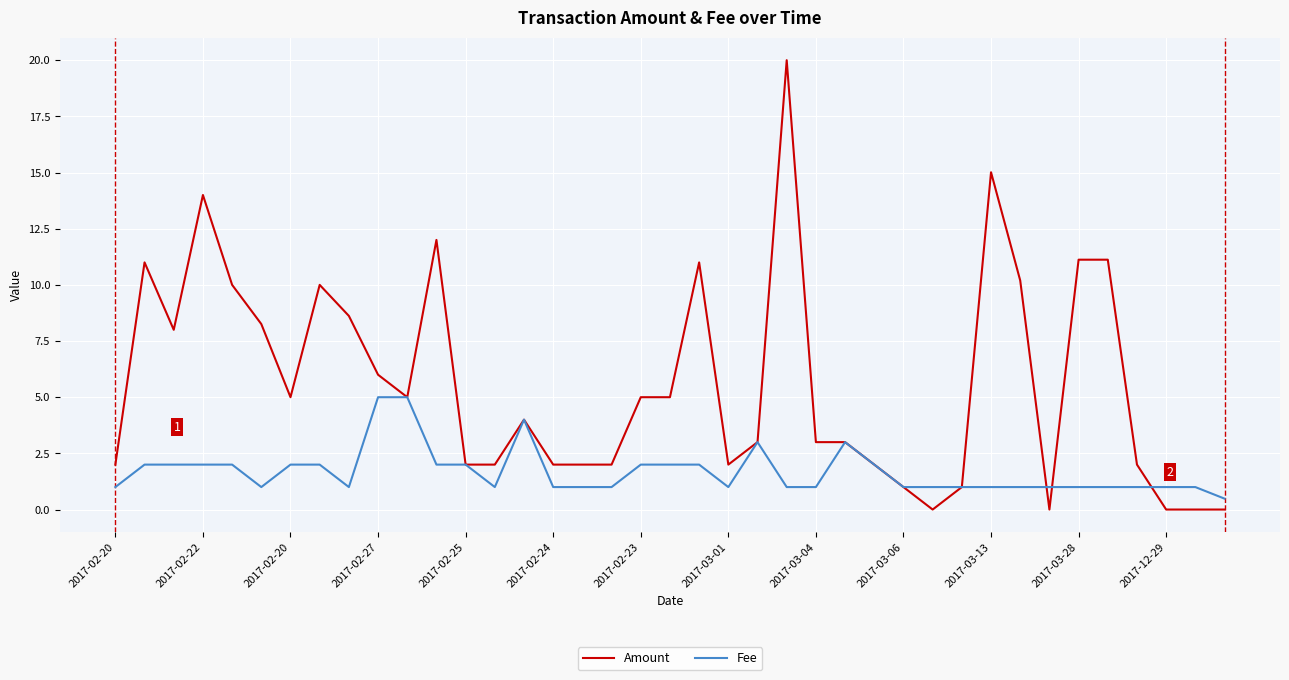

List the series in order of their peak value, highest first.

Amount, Fee